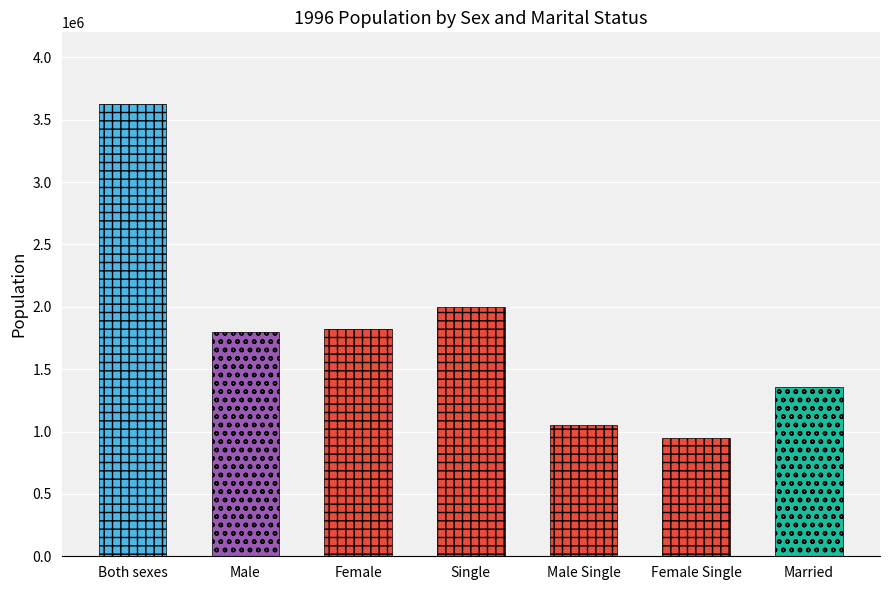

Reading right to left, list all the values displayed in this chart.

Married=1356613	Female Single=944707	Male Single=1052575	Single=1997282	Female=1825855	Male=1800232	Both sexes=3626087